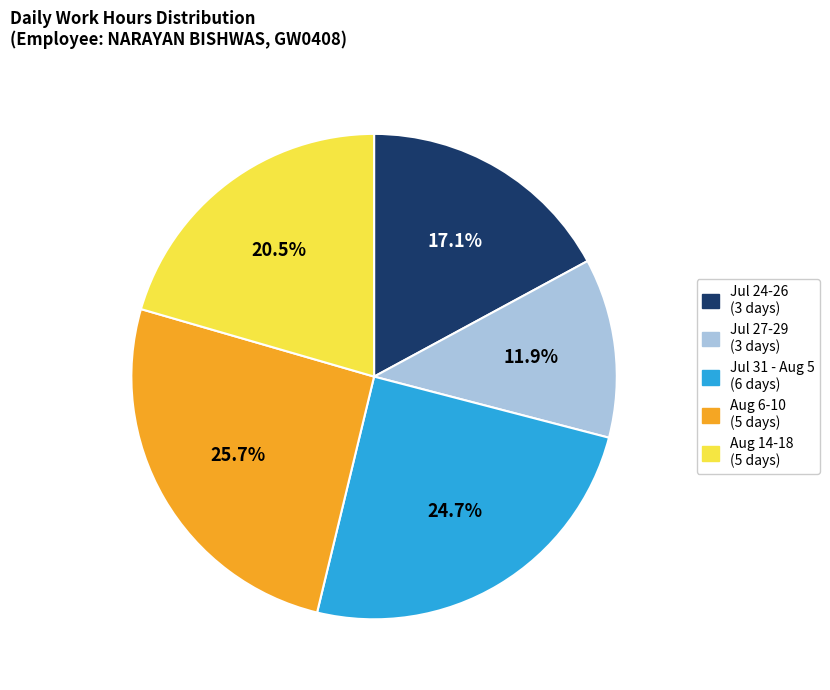

What portion of the pie excludes Aug 6-10 (5 days)?

74.3%